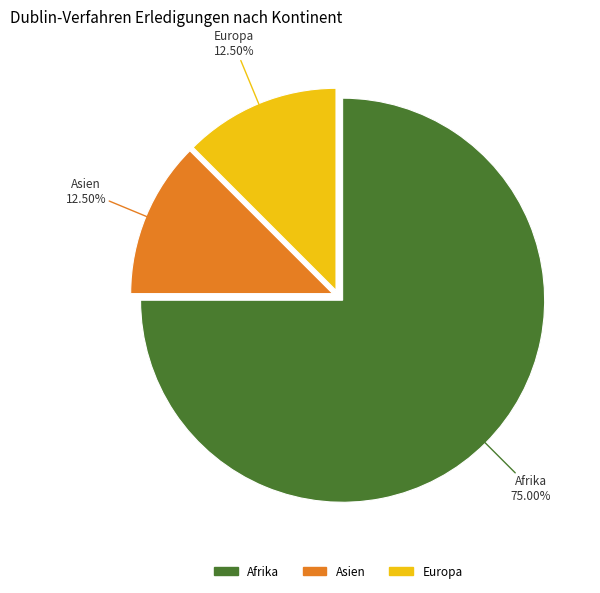

Is there any slice that represents more than half of the pie?

Yes